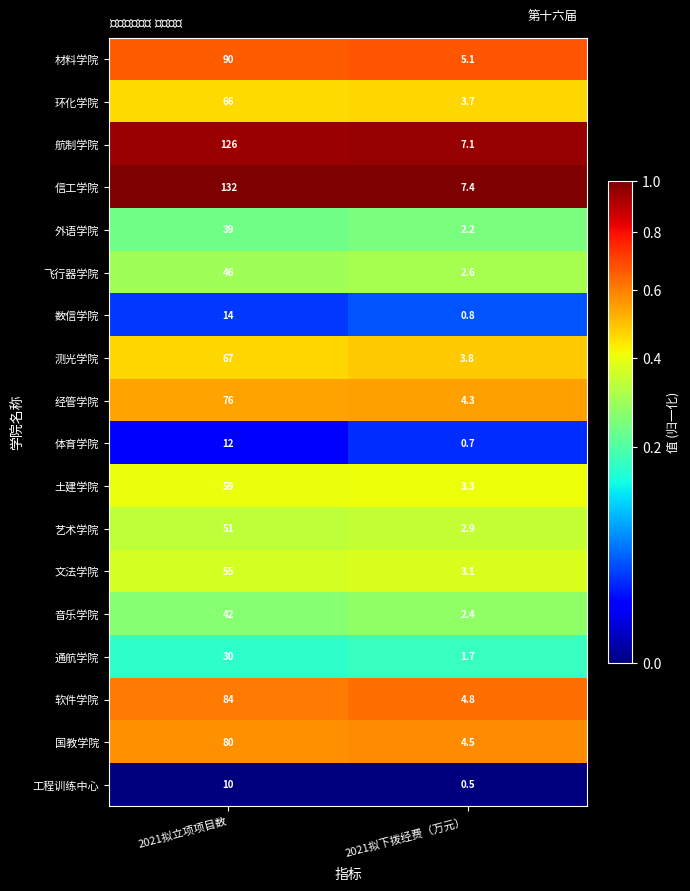

What is the highest value of the 环化学院 series?

66.0